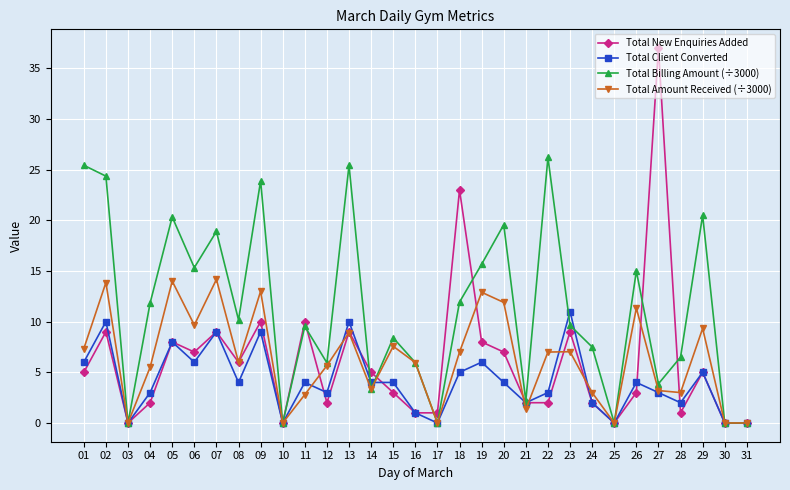

Which series has the largest total across all categories?

Total Billing Amount (÷3000)